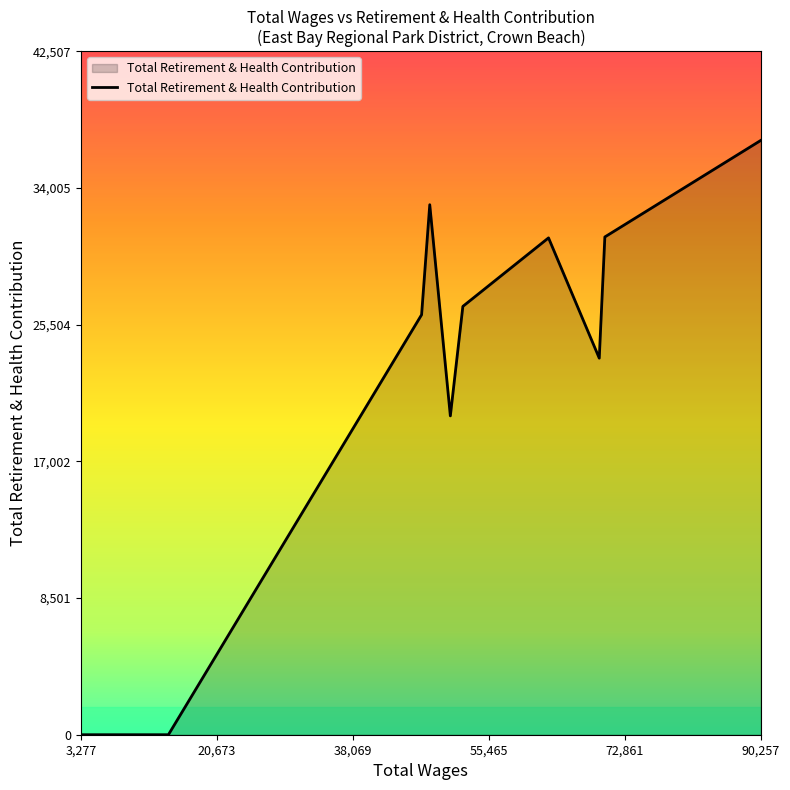

What is the greatest value displayed?

36963